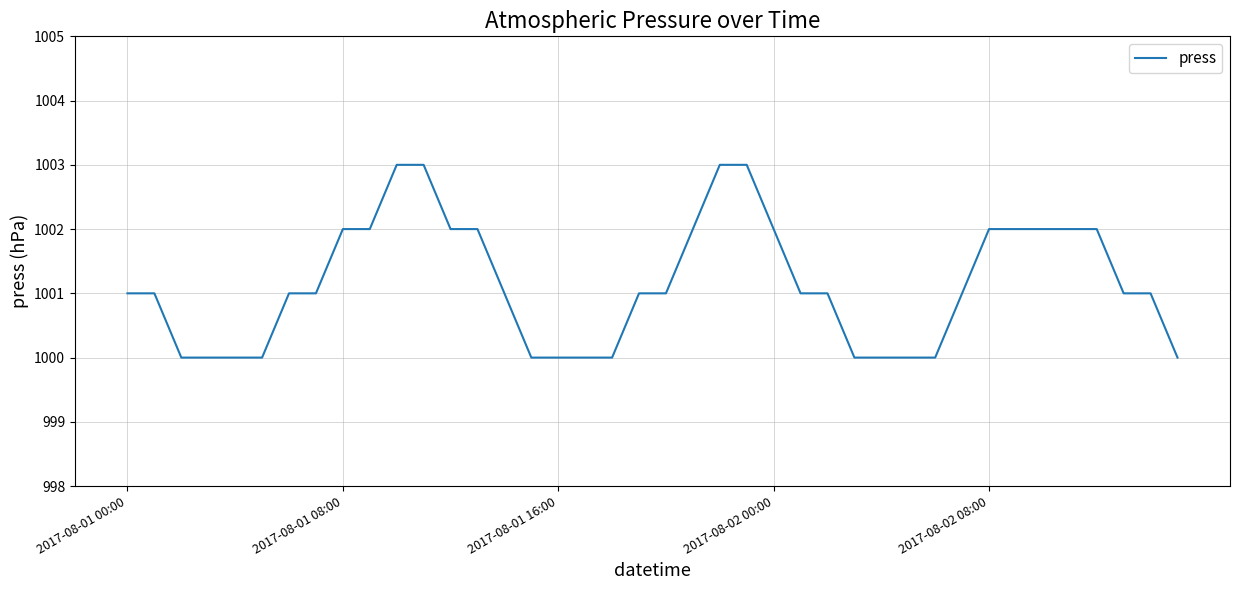

What is the maximum value shown in the chart?

1003